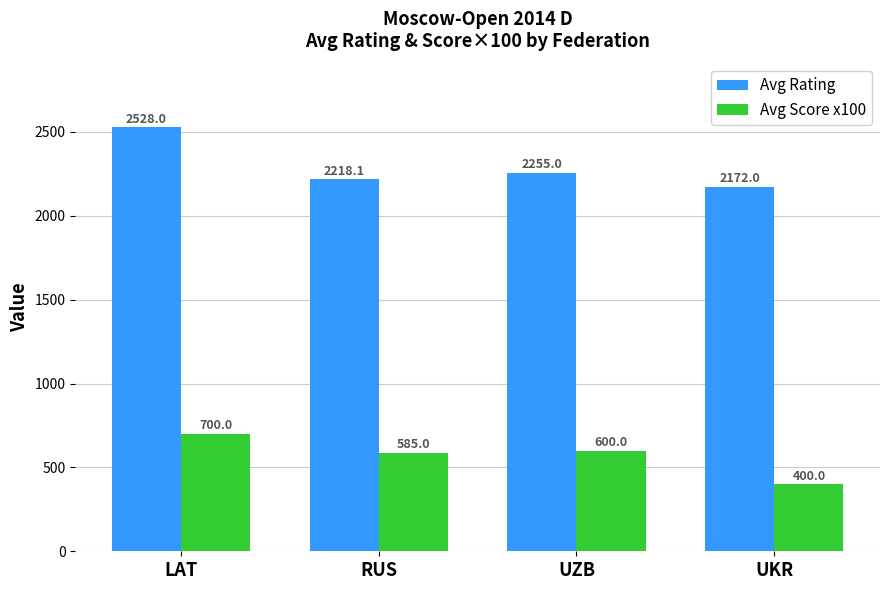

Does the chart contain any negative values?

No